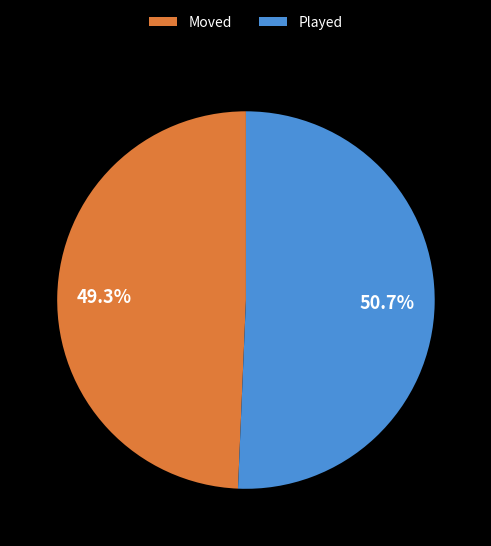

Count the number of slices in the pie.

2